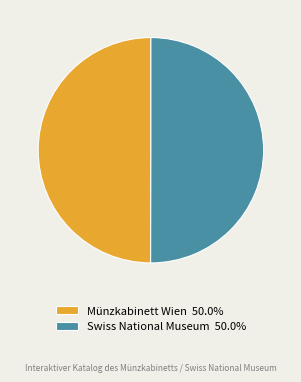

Is the sum of Swiss National Museum 50.0% and Münzkabinett Wien 50.0% greater than half?

Yes